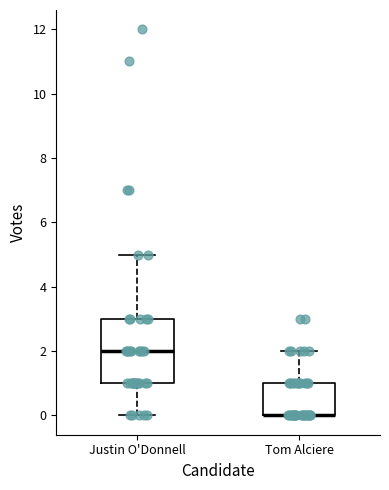

Comparing the boxes themselves (not the whiskers), which one is the tallest?

Justin O'Donnell